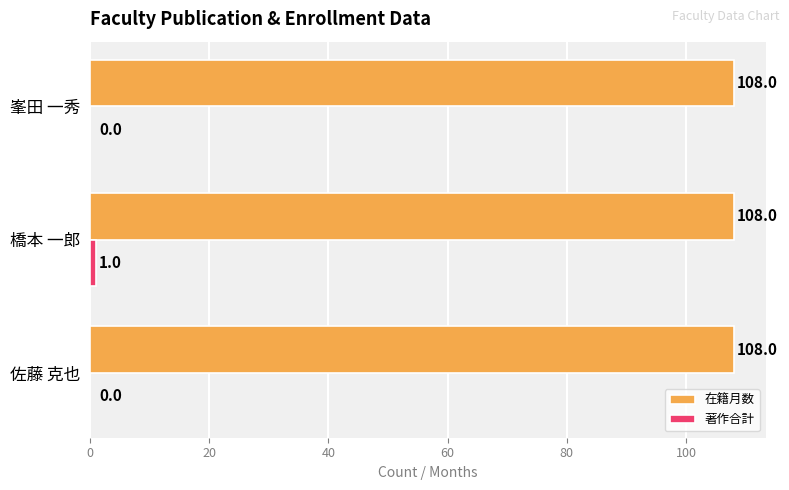

How many data points does each series have?

3